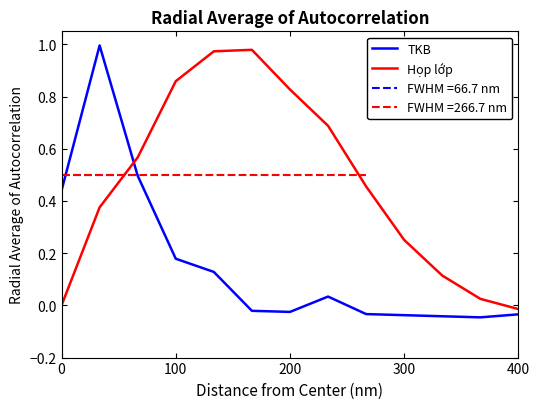

True or false: Họp lớp and TKB cross at least once.

True